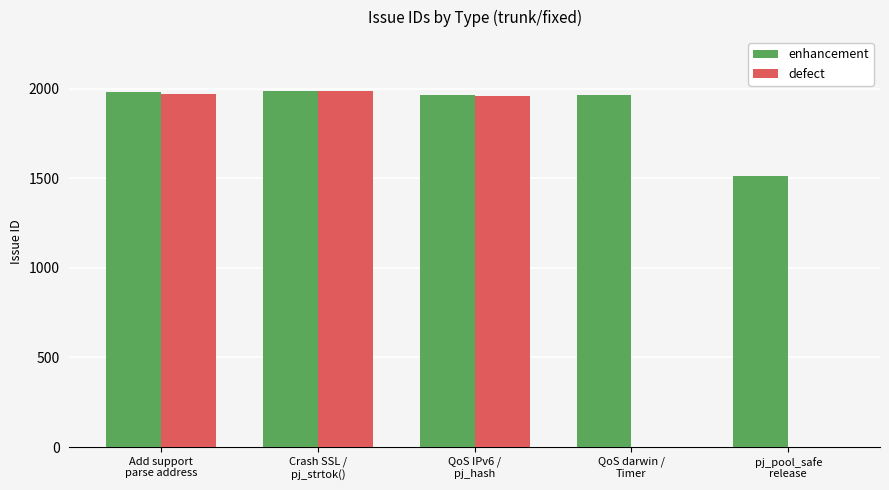

Which series has the largest total across all categories?

enhancement